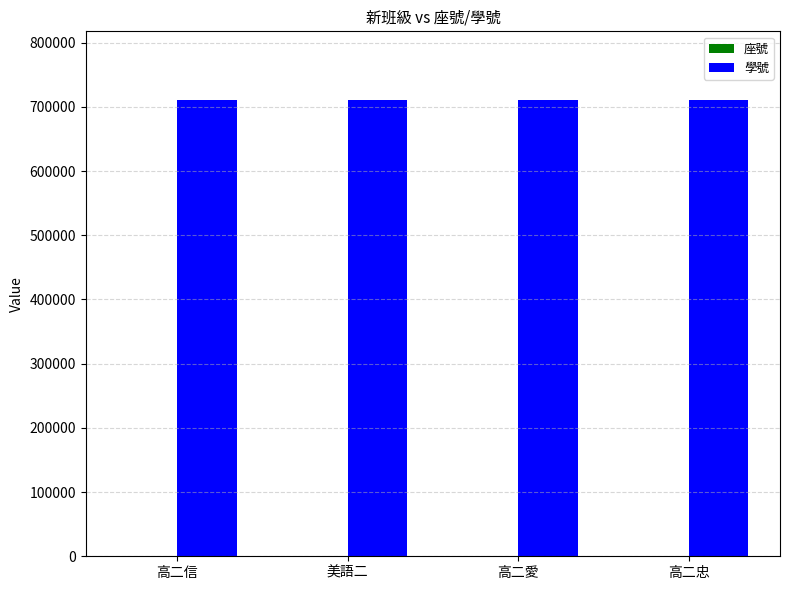

The value of 學號 at 高二愛 is 710148. True or false?

True